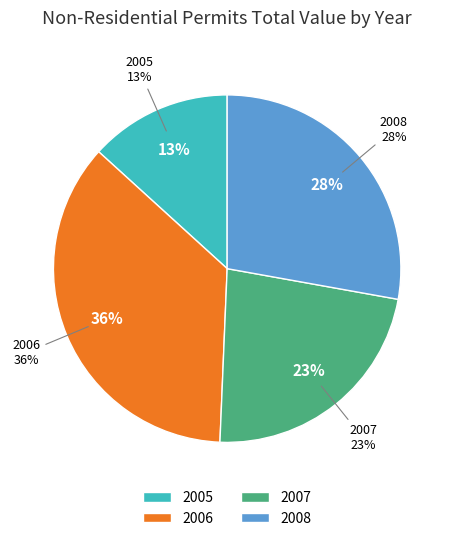

The 2007 slice represents 38% of the pie. True or false?

False